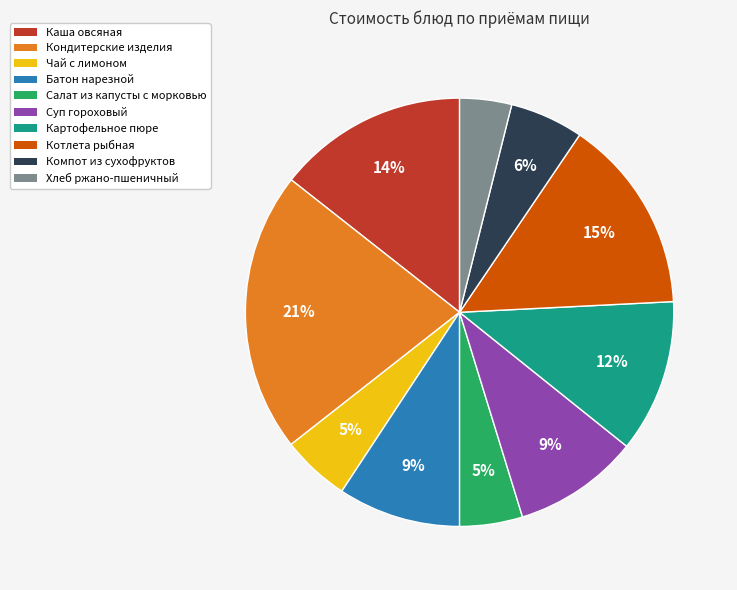

To the nearest percent, what percentage of the pie is Батон нарезной?

9%